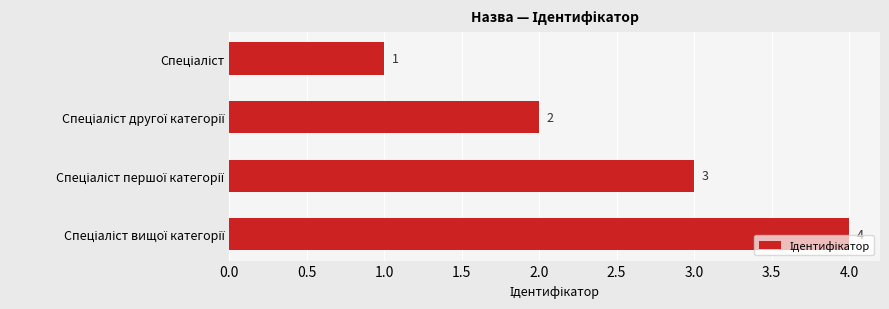

What is the smallest value displayed?

1